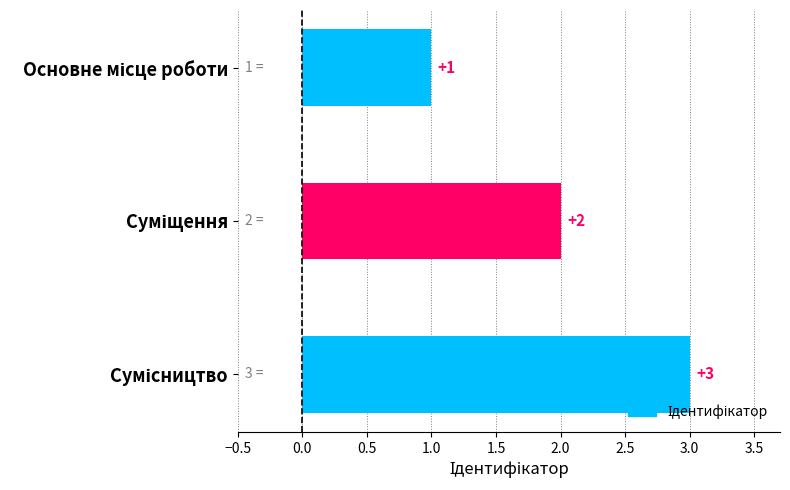

How many values are between 1 and 3?

3